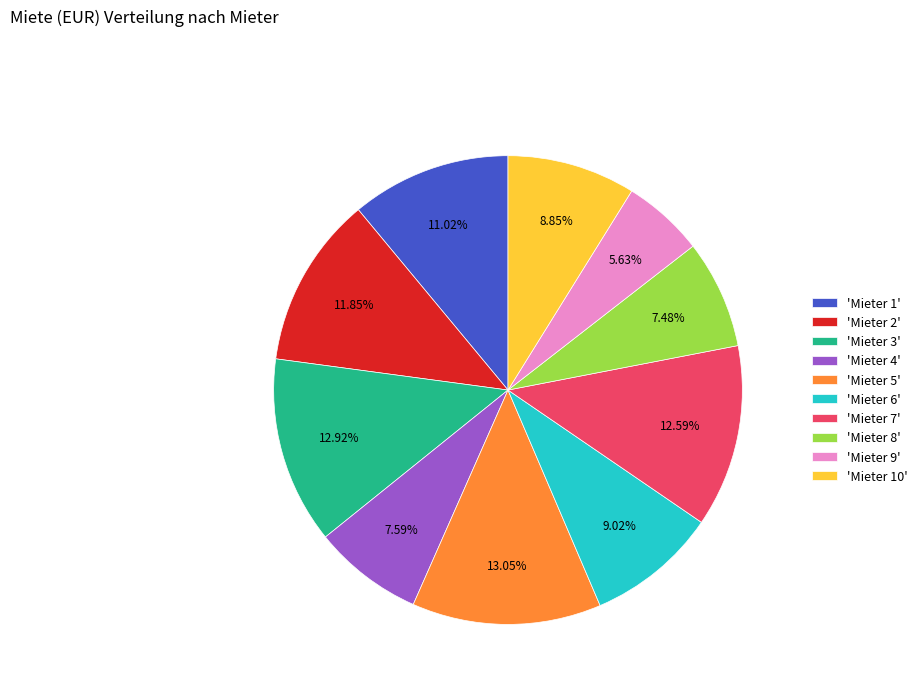

Is the sum of 'Mieter 1' and 'Mieter 6' greater than half?

No